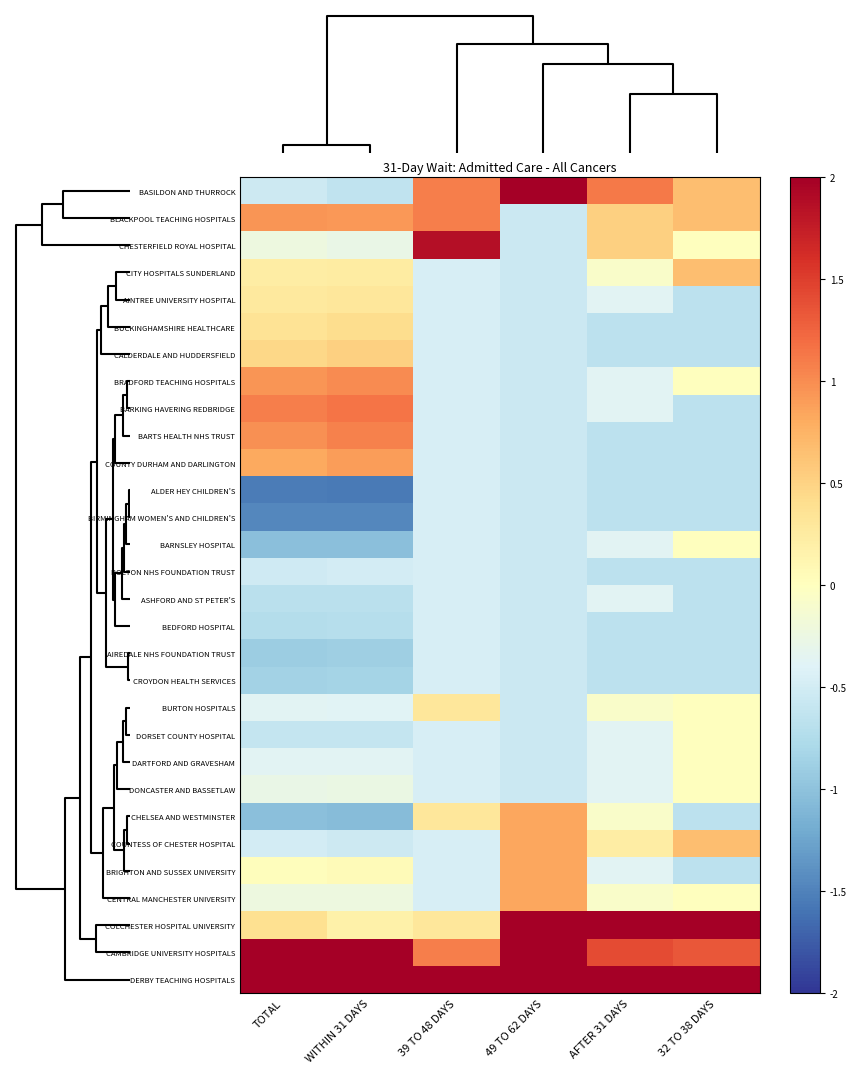

How many categories are shown in the chart?

6